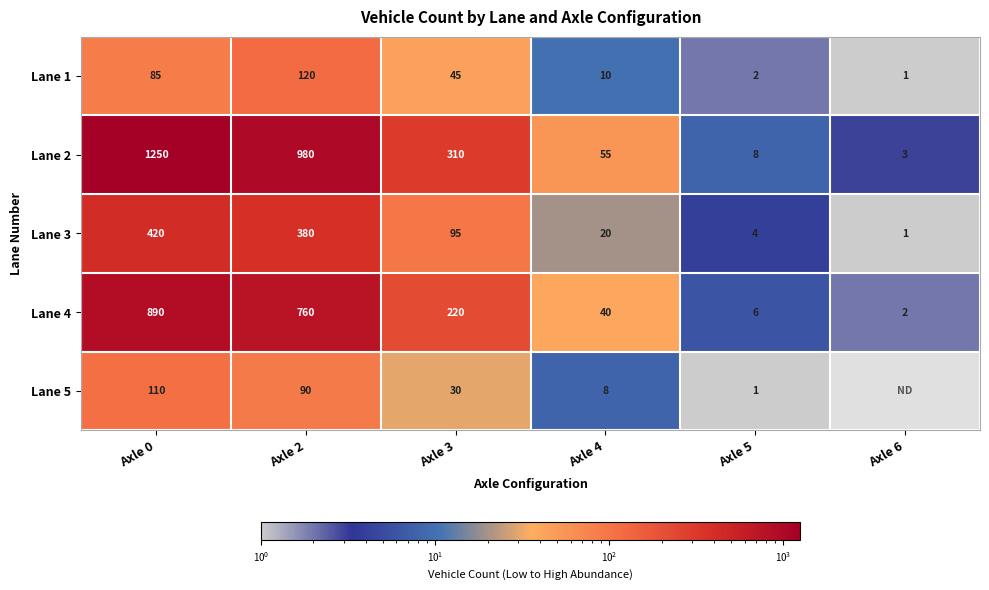

The value of Lane 2 at Axle 0 is 2243. True or false?

False